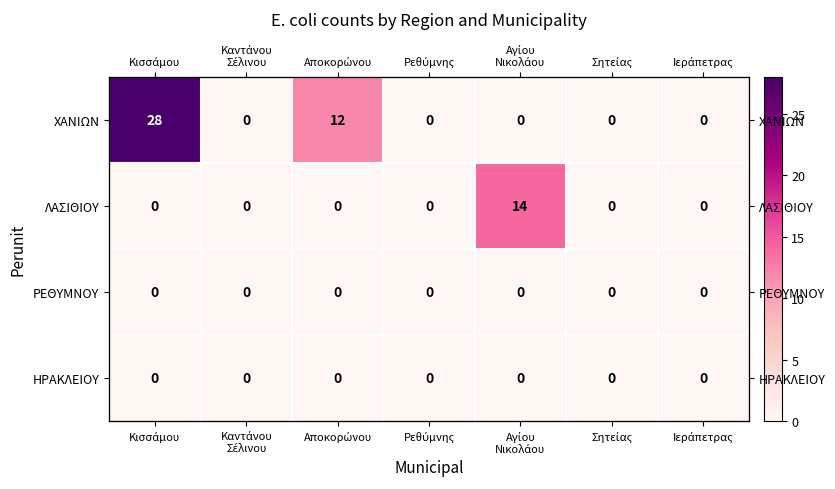

At Καντάνου Σέλινου, list the series in order from smallest to largest.

ΧΑΝΙΩΝ, ΛΑΣΙΘΙΟΥ, ΡΕΘΥΜΝΟΥ, ΗΡΑΚΛΕΙΟΥ